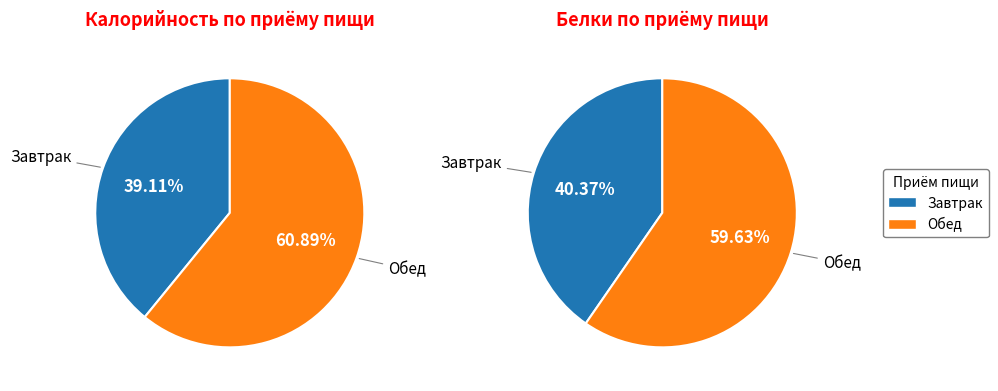

What percentage is the Обед slice, to the nearest percent?

61%